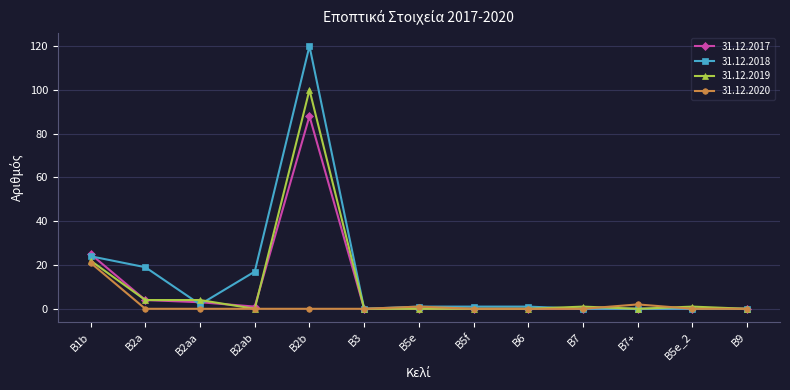

The value of 31.12.2017 at B3 is 0. True or false?

True